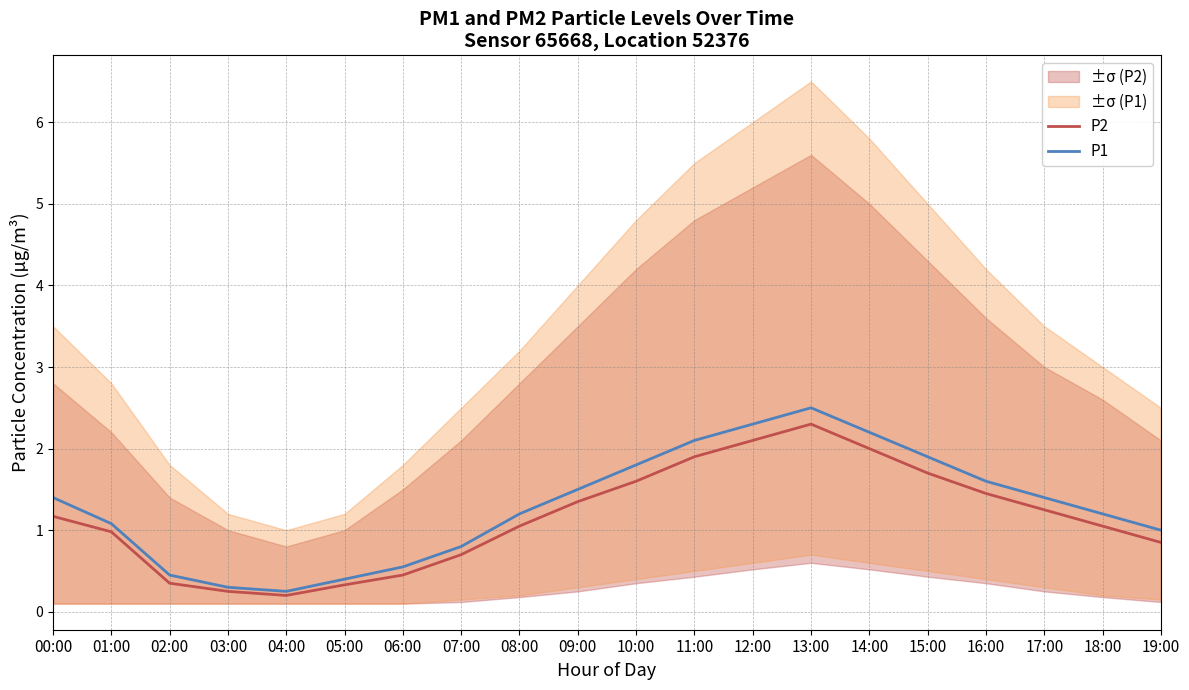

At 10:00, list the series in order from largest to smallest.

P1, P2